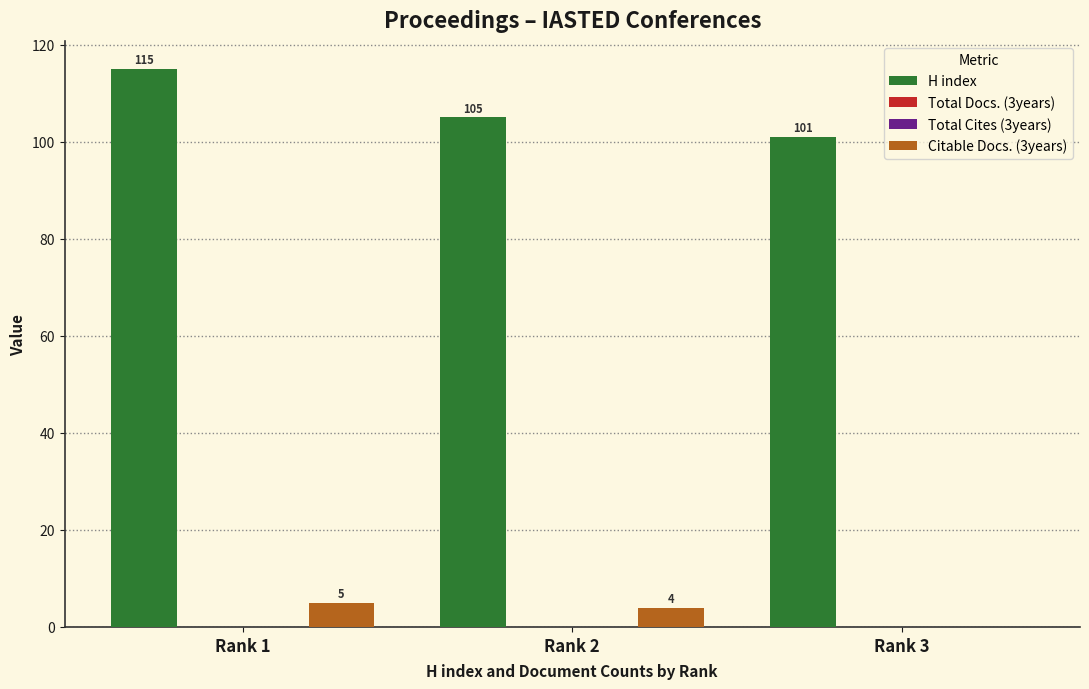

Reading left to right, extract all data points from this chart.

H index: 115	105	101
Total Docs. (3years): 0	0	0
Total Cites (3years): 0	0	0
Citable Docs. (3years): 5	4	0